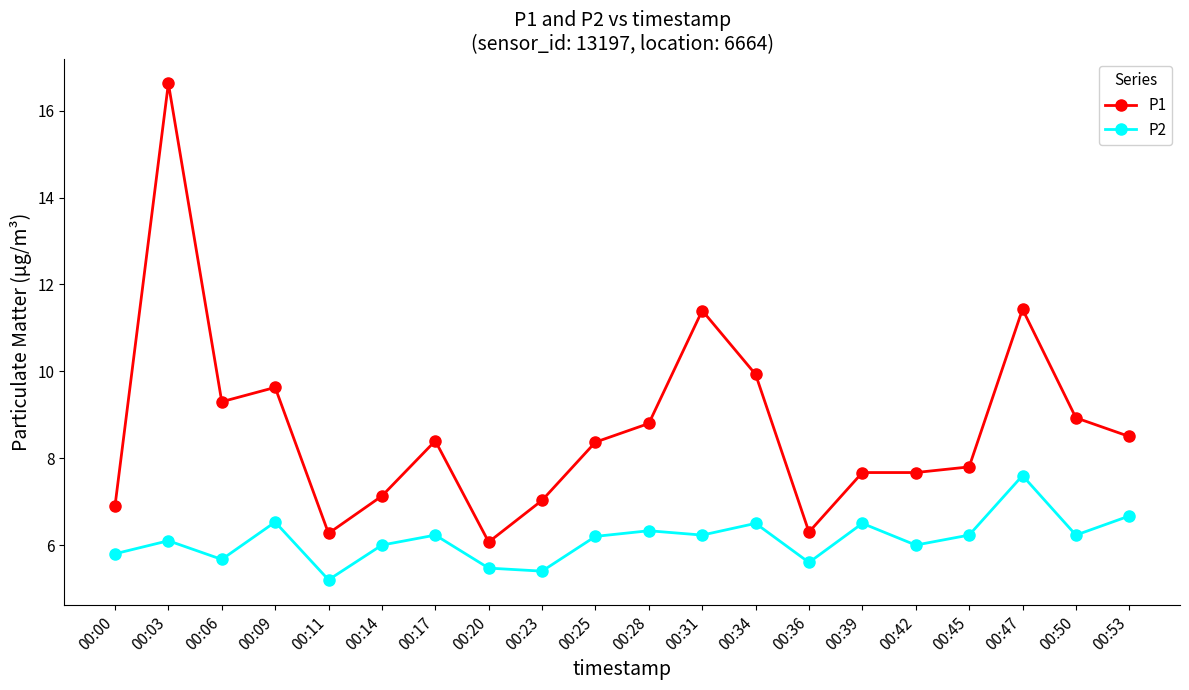

Rank the series by their maximum value, from highest to lowest.

P1, P2